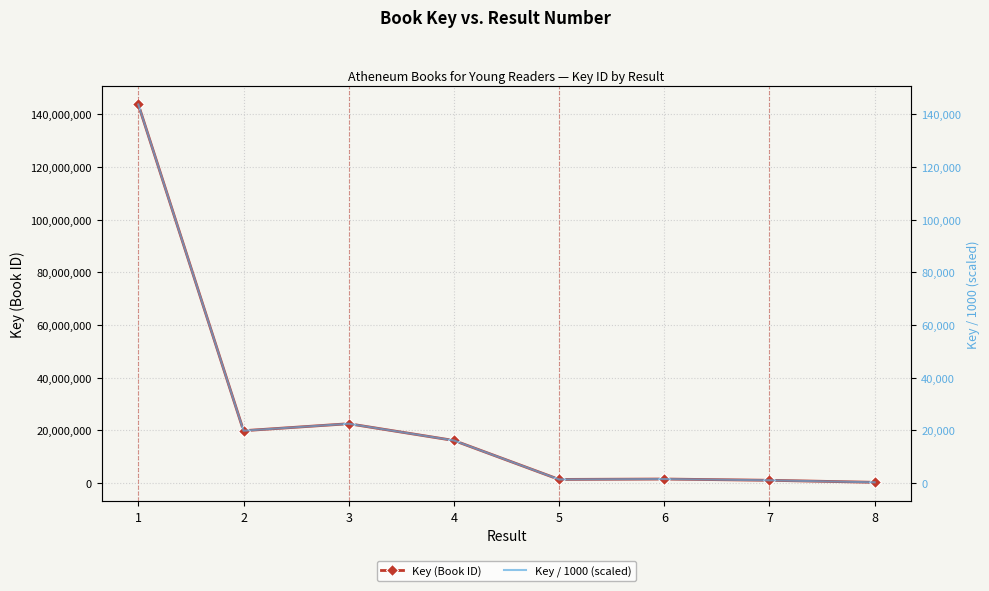

Which series has the largest total across all categories?

Key (Book ID)